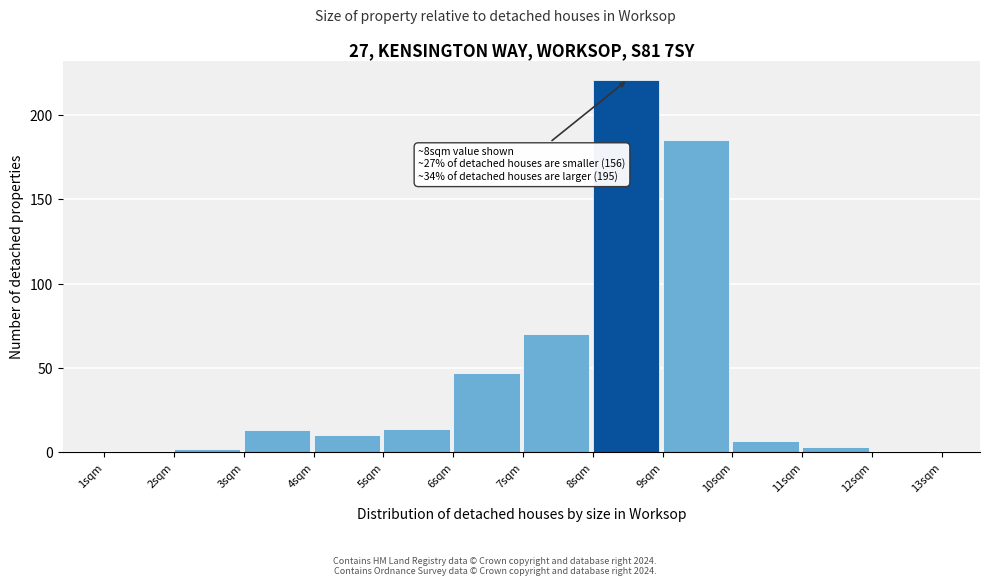

Over which range of the x-axis is the bar tallest?

8 to 9